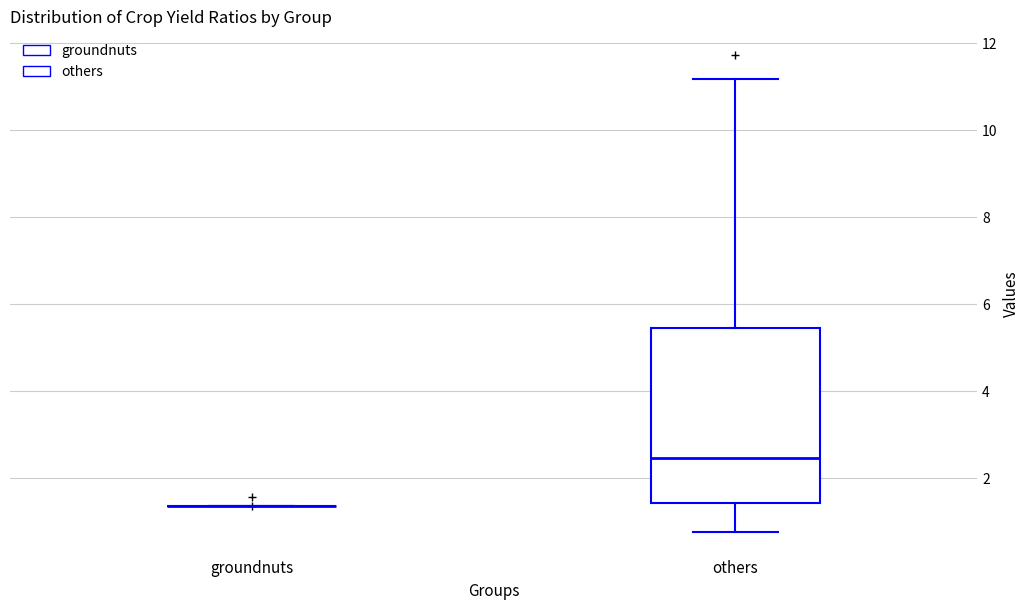

Where is the lower edge of the box for others on the y-axis? The values are not printed on the chart, so give them approximately, as read against the axis.

1.4